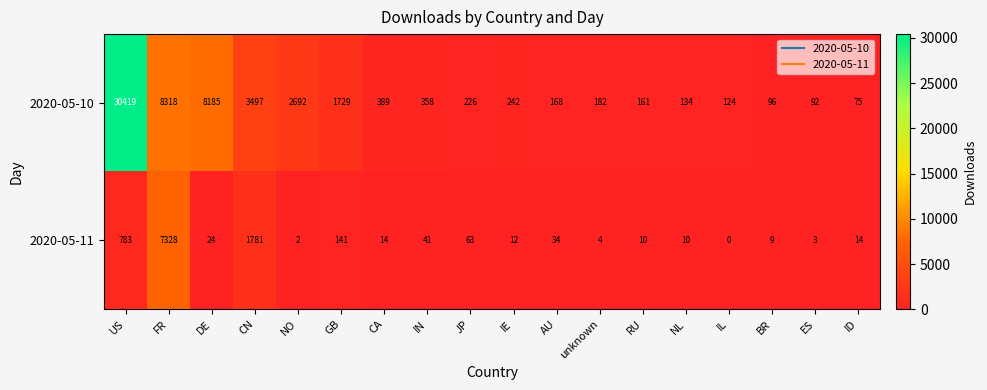

The 2020-05-10 series shows 176 at IL. True or false?

False